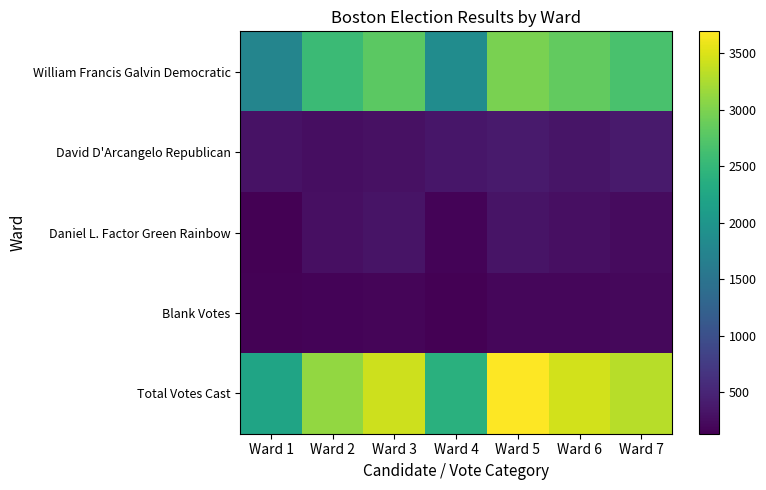

What is the total value across all series at Ward 2?

6386